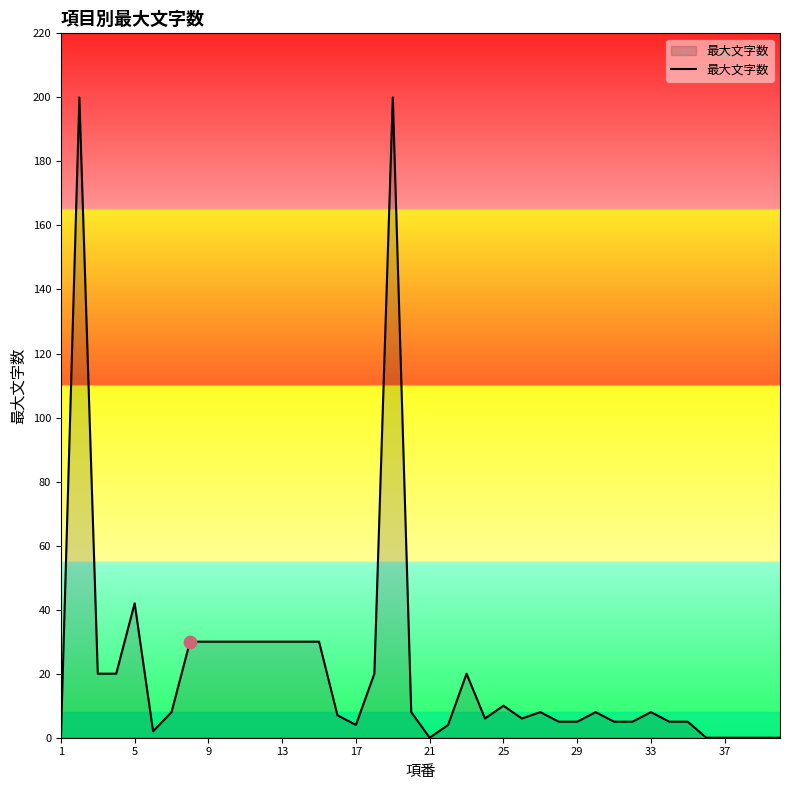

What is the difference between the maximum and minimum values?

200